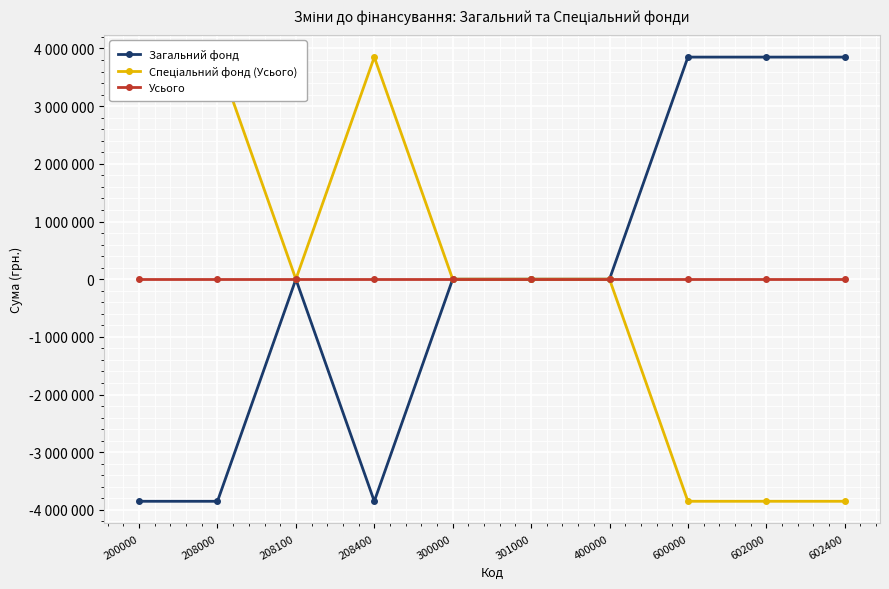

How many interior local peaks does the Загальний фонд series have?

1